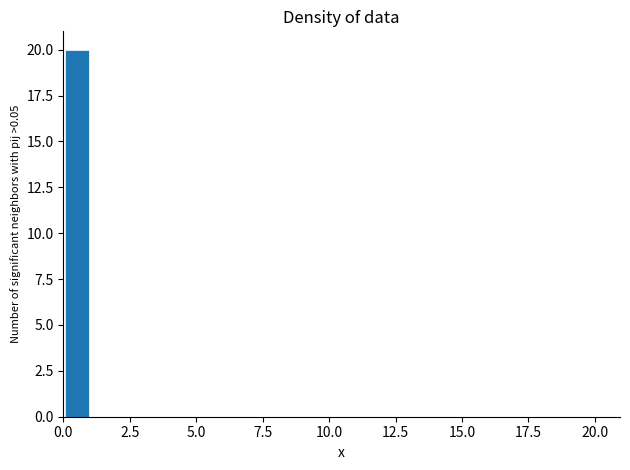

Read against the x-axis, roughly where is the centre of the tallest bar?

0.5